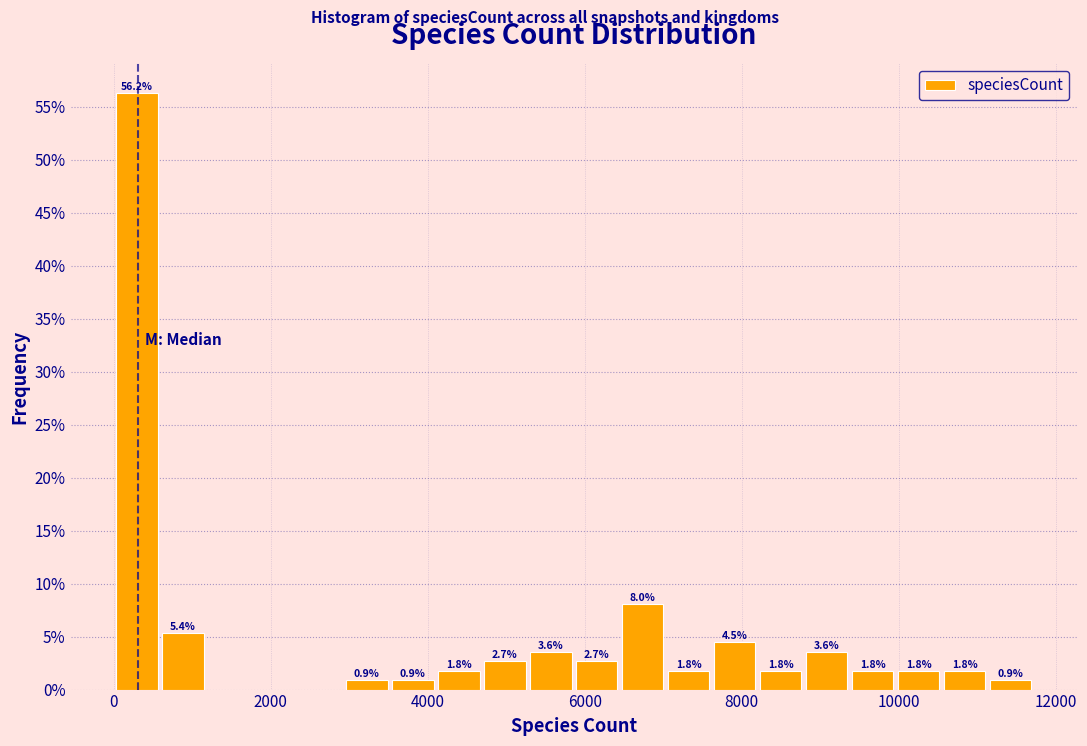

Around what value on the x-axis is the tallest bar? Give the approximate position of its centre, as read against the axis.

200